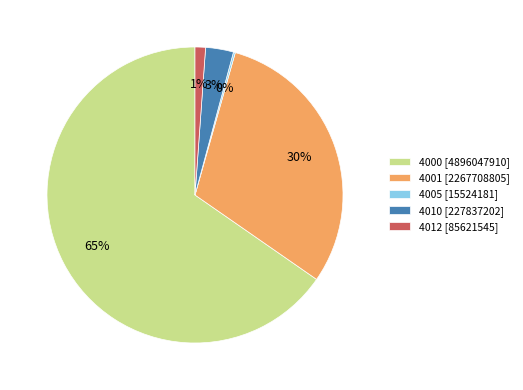

To the nearest percent, what portion does 4001 [2267708805] represent?

30%